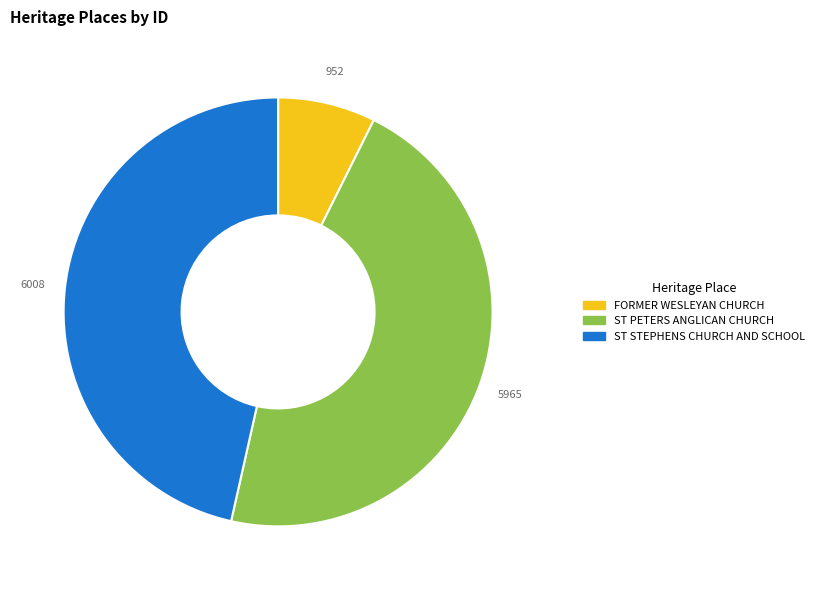

Does ST PETERS ANGLICAN CHURCH represent more than half of the total?

No